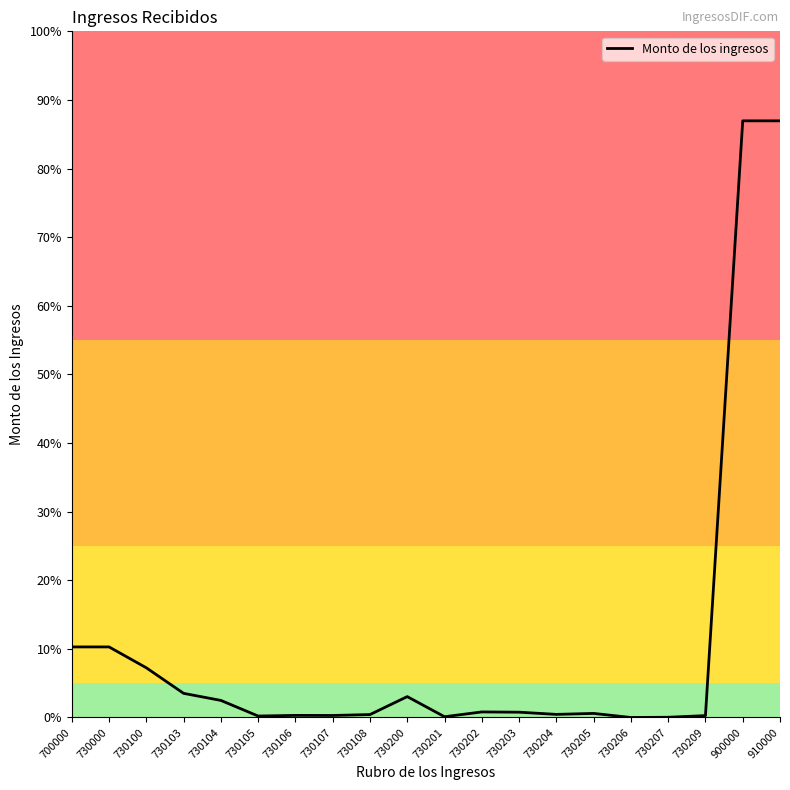

Does the chart display data point markers on the line(s)?

No